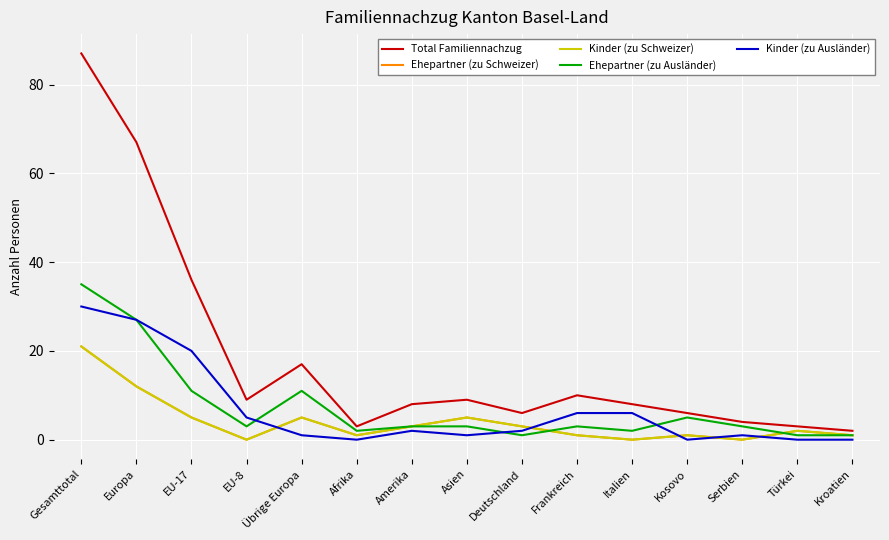

Reading right to left, what are all the values shown in this chart?

Total Familiennachzug: 2	3	4	6	8	10	6	9	8	3	17	9	36	67	87
Ehepartner (zu Schweizer): 1	2	0	1	0	1	3	5	3	1	5	0	5	12	21
Kinder (zu Schweizer): 1	2	0	1	0	1	3	5	3	1	5	0	5	12	21
Ehepartner (zu Ausländer): 1	1	3	5	2	3	1	3	3	2	11	3	11	27	35
Kinder (zu Ausländer): 0	0	1	0	6	6	2	1	2	0	1	5	20	27	30